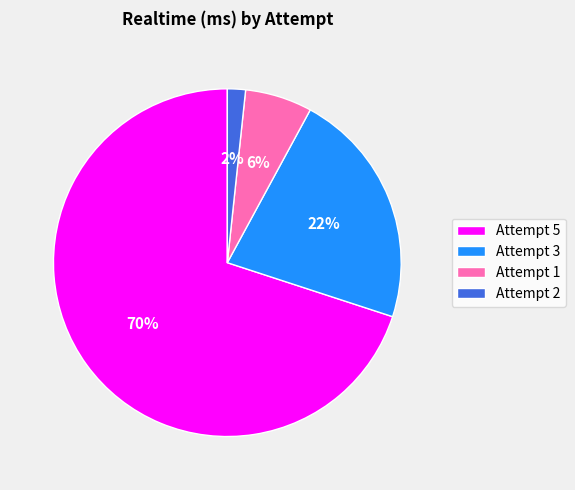

Does Attempt 2 represent more than half of the total?

No